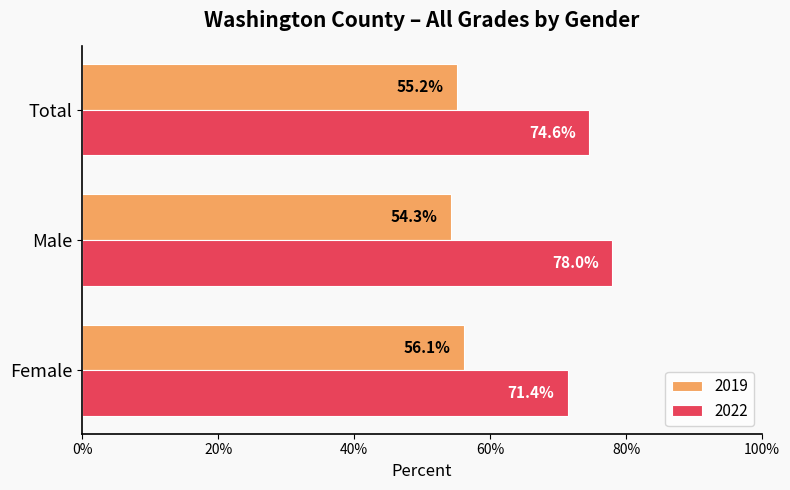

Rank the series by their average value, from lowest to highest.

2019, 2022